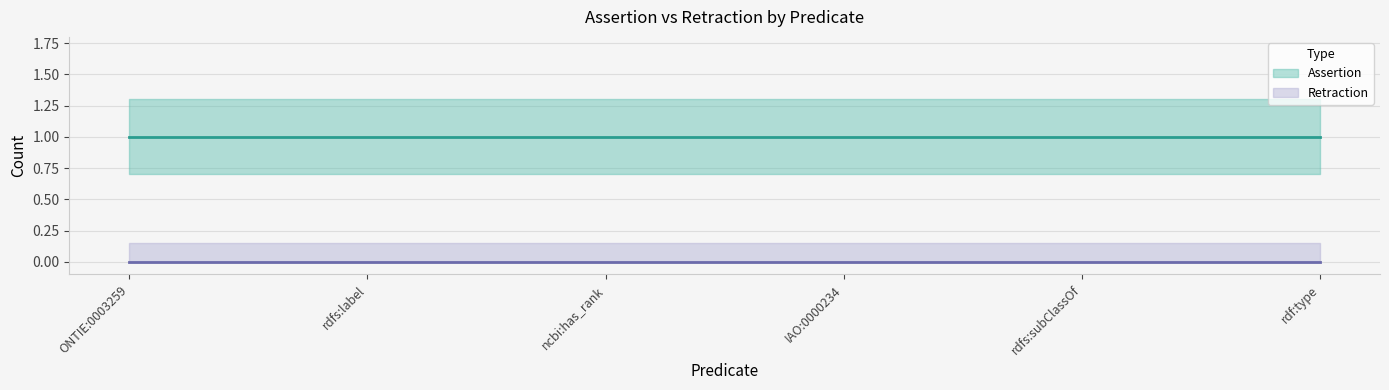

What position from the right is ncbi:has_rank?

4